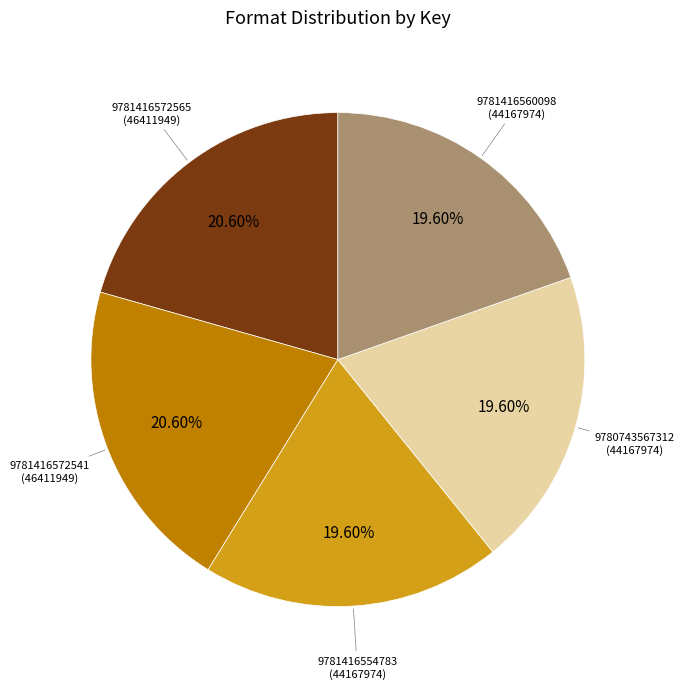

To the nearest percent, what portion does 9781416554783 represent?

20%